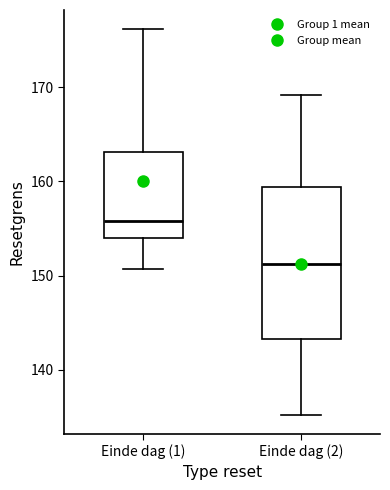

Where does the lower whisker of the box for Einde dag (1) end on the y-axis? The values are not printed on the chart, so give them approximately, as read against the axis.

151